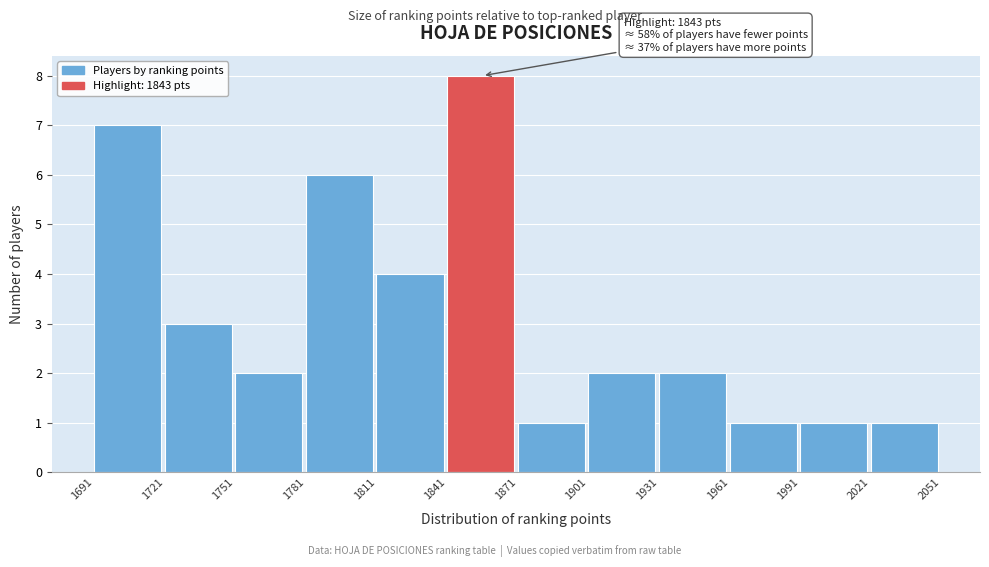

Over which range of the x-axis is the bar tallest?

1841 to 1871